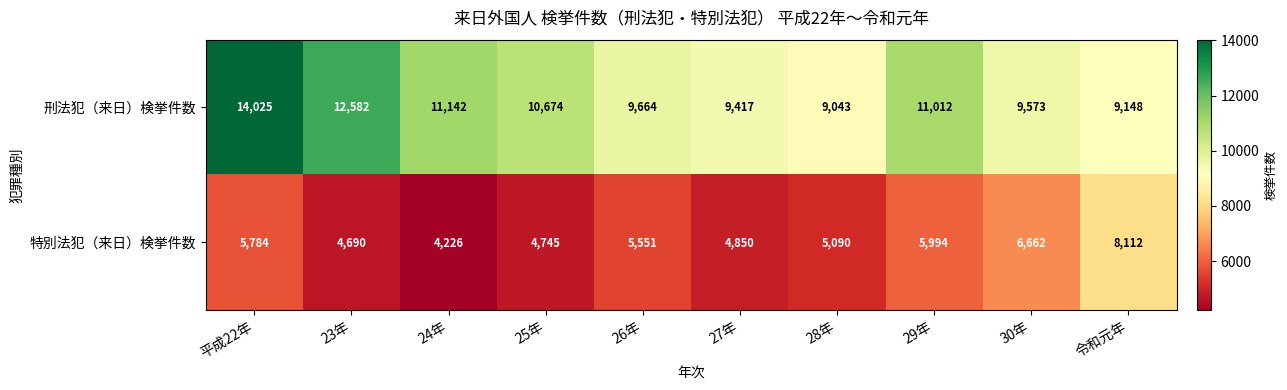

Which category has the highest value across all series?

平成22年